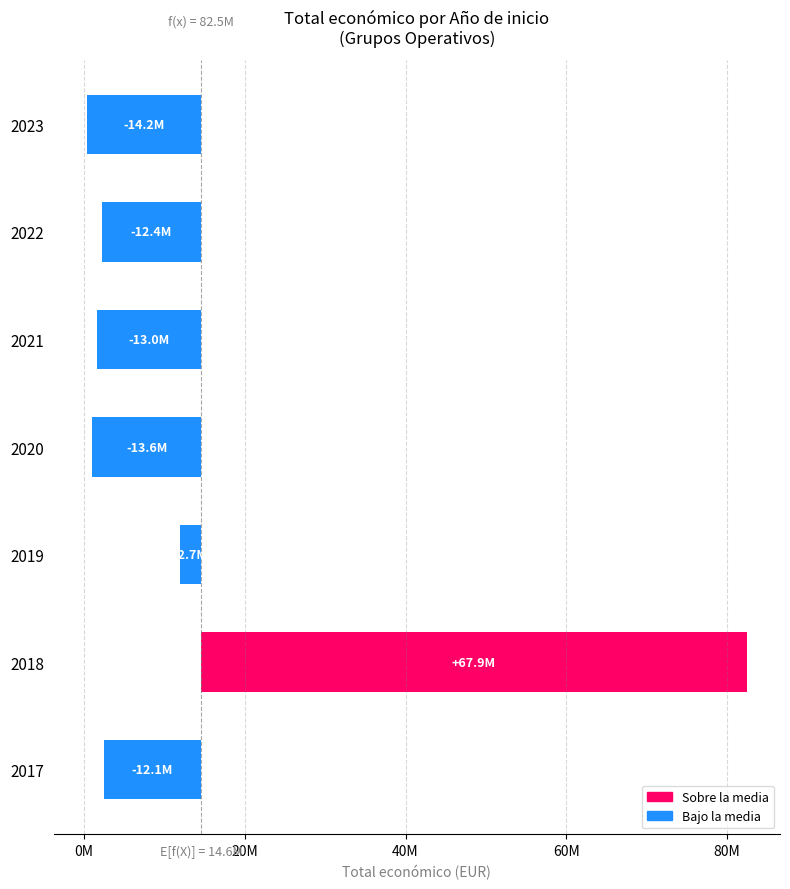

What is the smallest value displayed?

-14221138.6